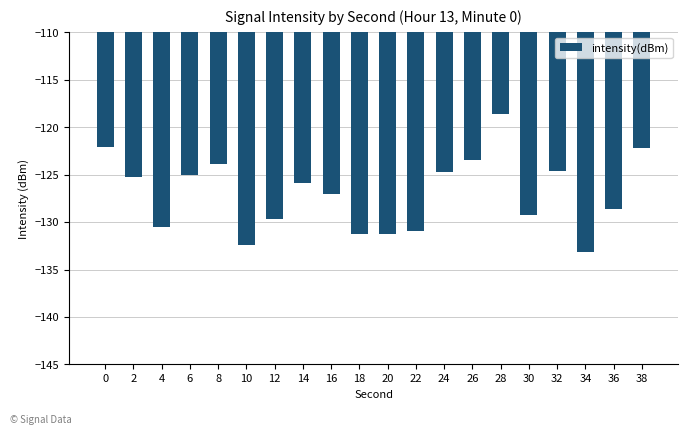

Count the number of categories in the chart.

20